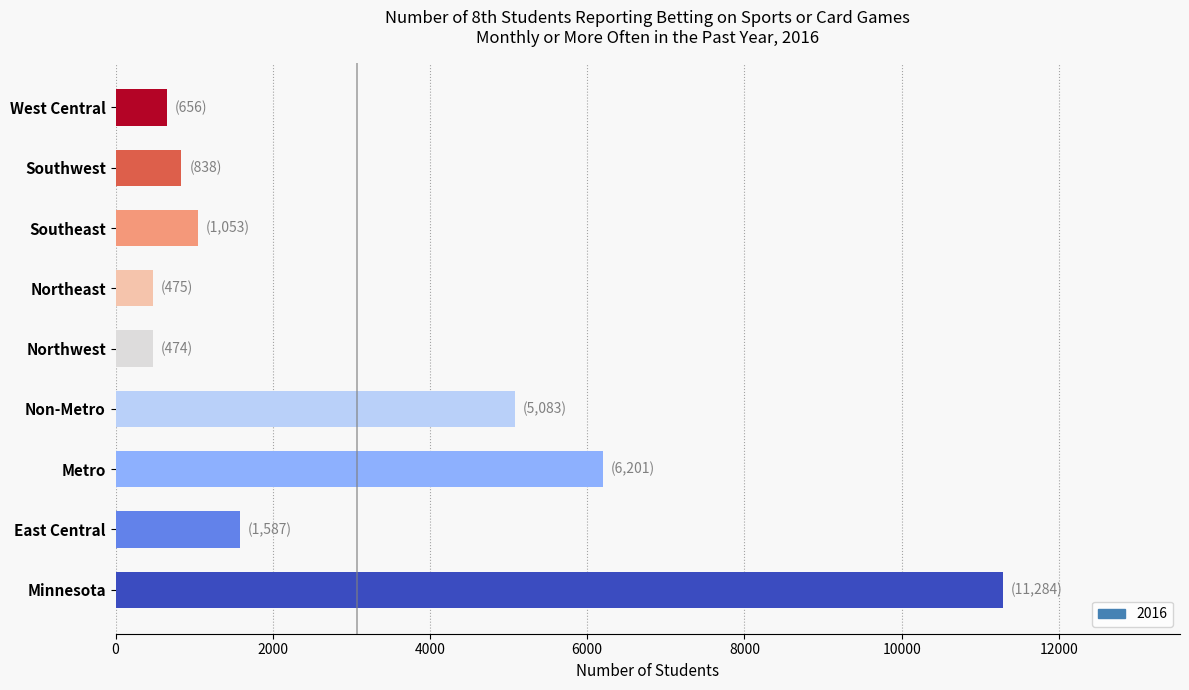

Approximately how many times larger is the value at Metro compared to Minnesota?

0.5